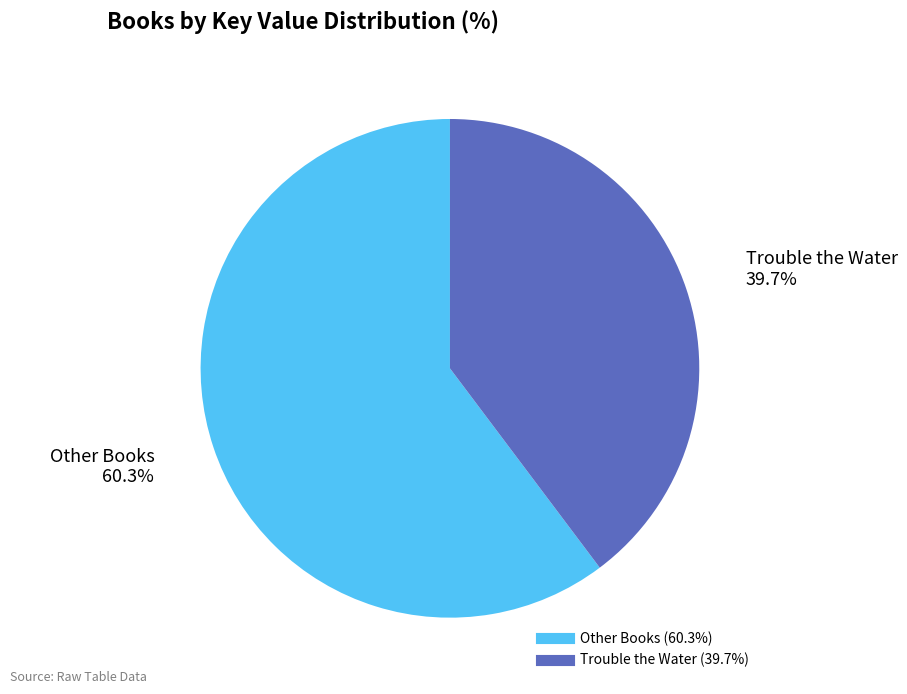

Is there a majority slice in this chart?

Yes